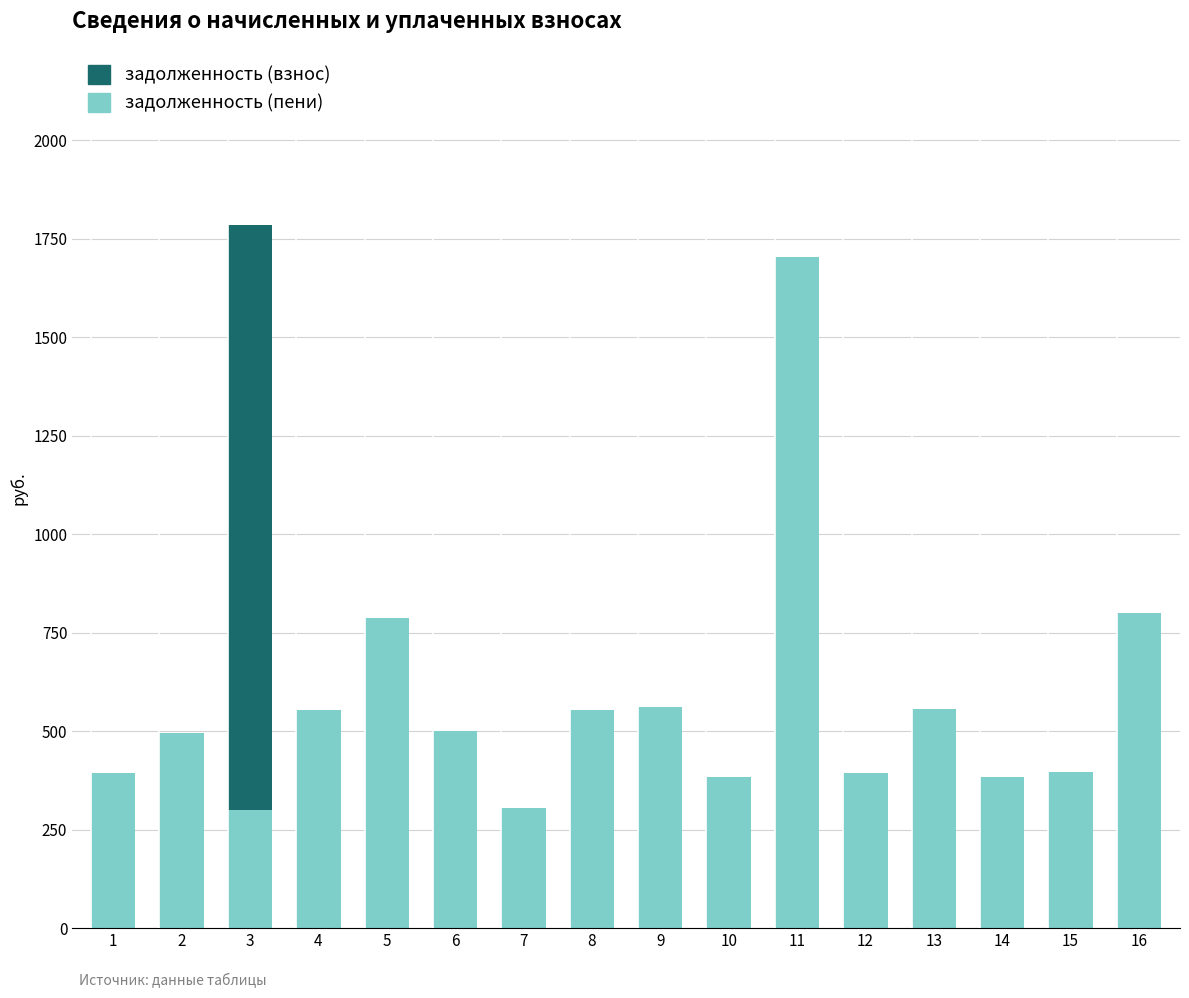

What is the sum of all задолженность (пени) values?

9070.2